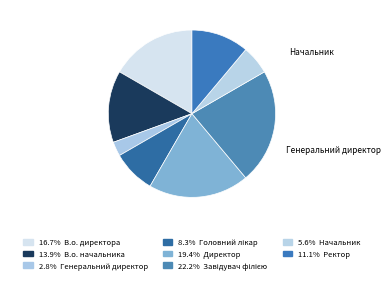

Which category has the biggest portion of the pie?

Завідувач філією